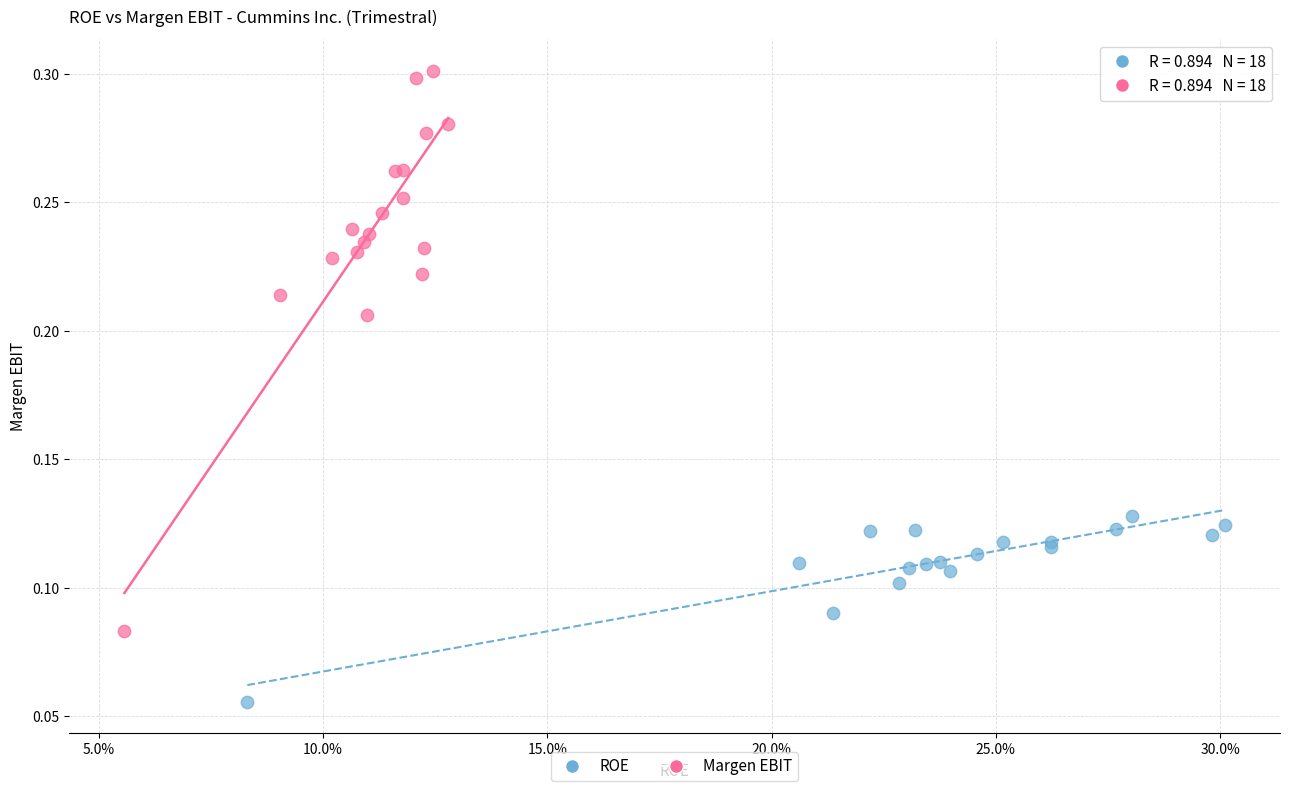

Which series contains the highest Y value?

Margen EBIT